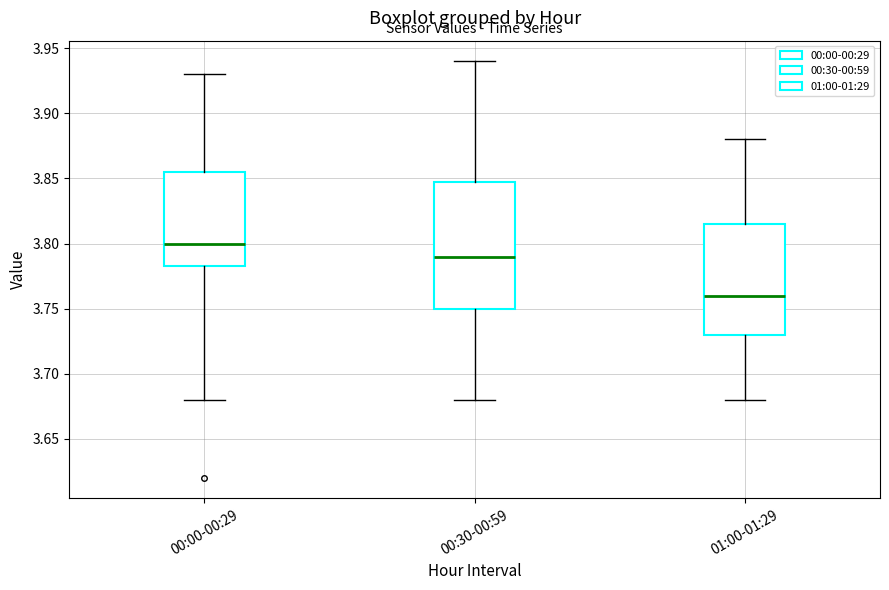

Reading left to right, transcribe this box plot: for each box, give where its median line is, the range the box spans, and where its two whiskers end, as read against the y-axis. The values are not printed on the chart, so give them approximately, as read against the axis.

00:00-00:29: median 3.800, box 3.785 to 3.855, whiskers 3.680 to 3.930
00:30-00:59: median 3.790, box 3.750 to 3.850, whiskers 3.680 to 3.940
01:00-01:29: median 3.760, box 3.730 to 3.815, whiskers 3.680 to 3.880